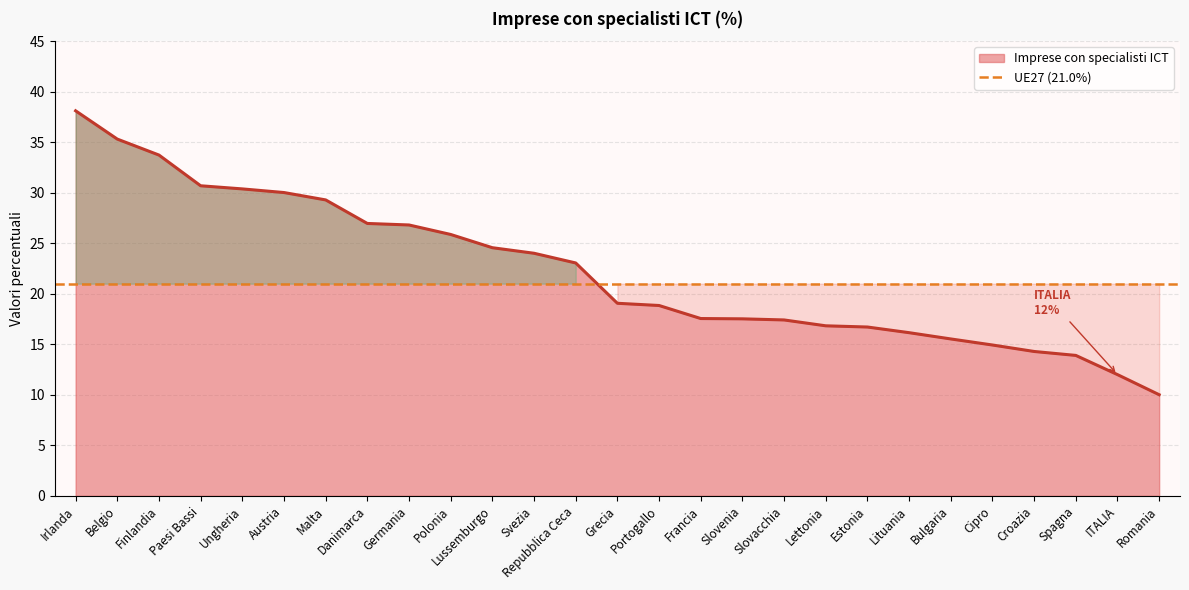

Is it true that the value at Irlanda is 38.1?

True